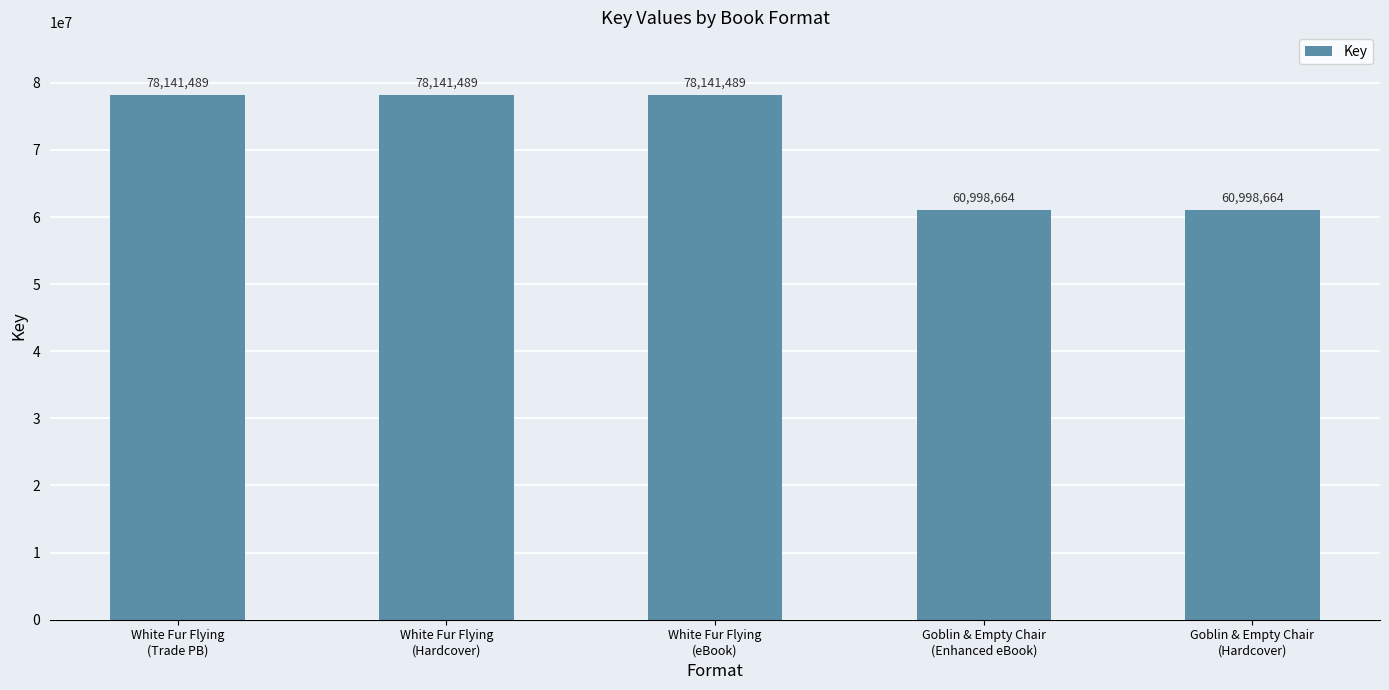

What is the label of the 4th bar from the right?

White Fur Flying
(Hardcover)